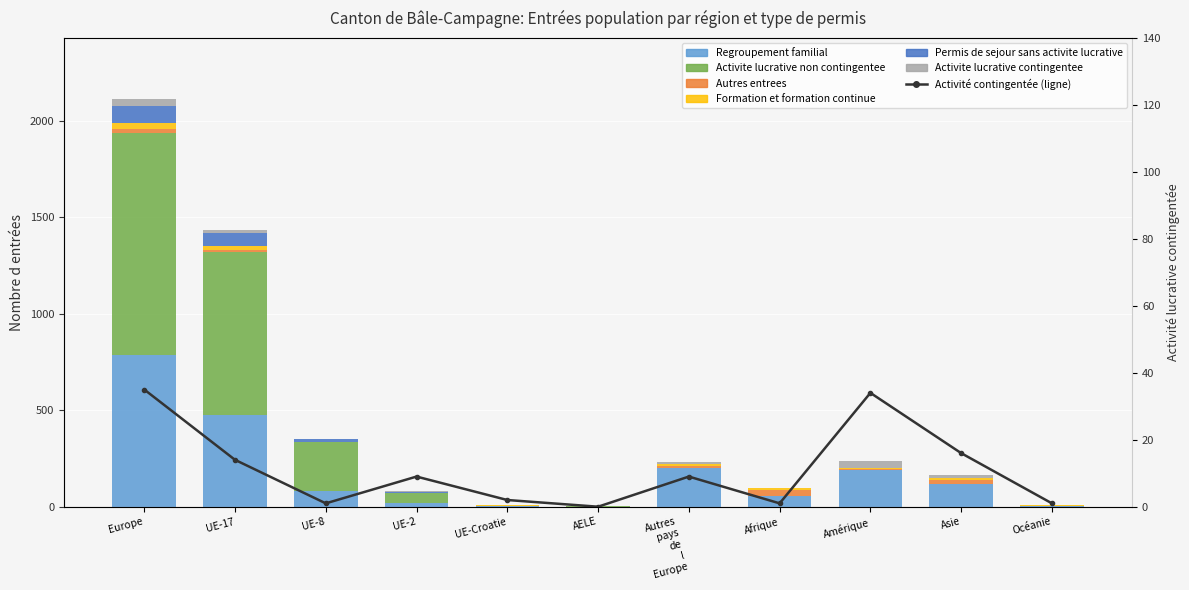

What is the sum of all Activite lucrative contingentee values?

122